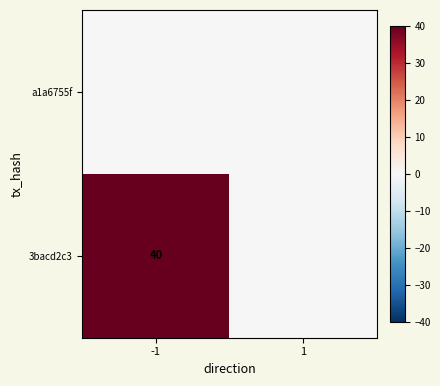

True or false: 3bacd2c3 has a value of 16 at -1.

False